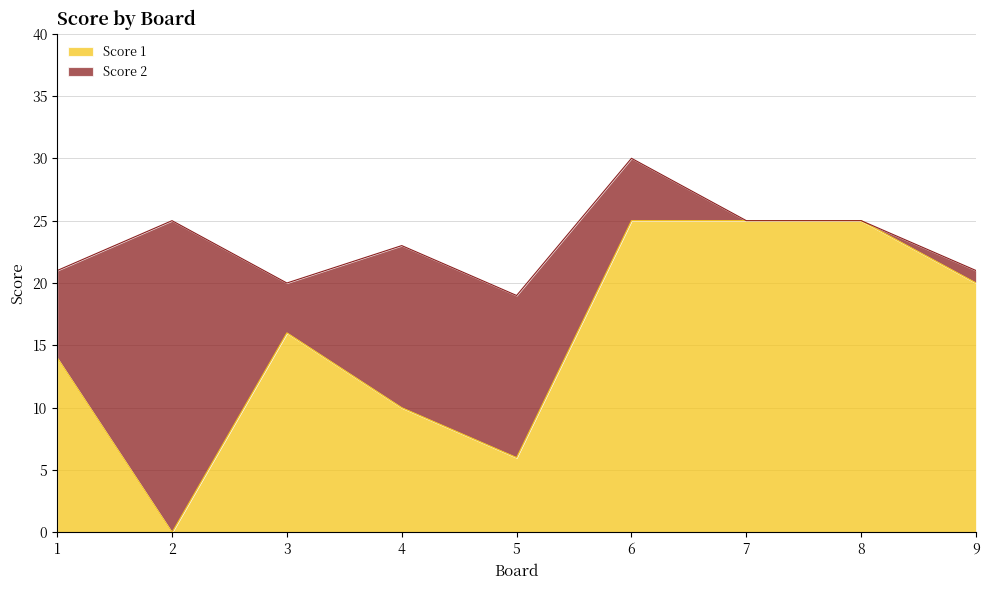

How many interior local valleys (lower than both neighbors) does the data have?

2